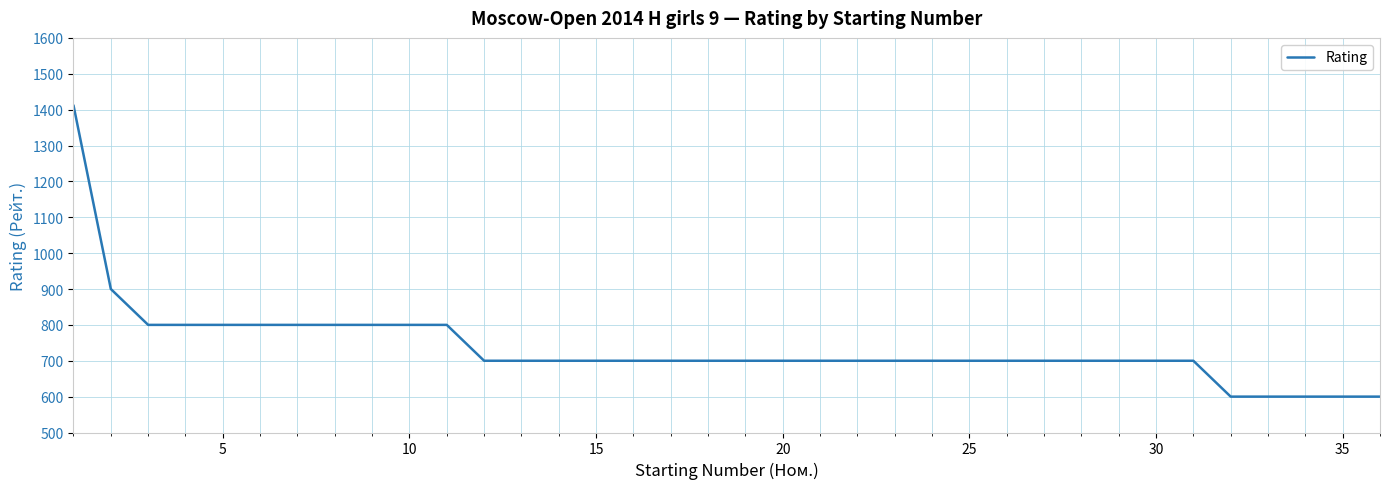

What is the difference between the maximum and minimum values?

812